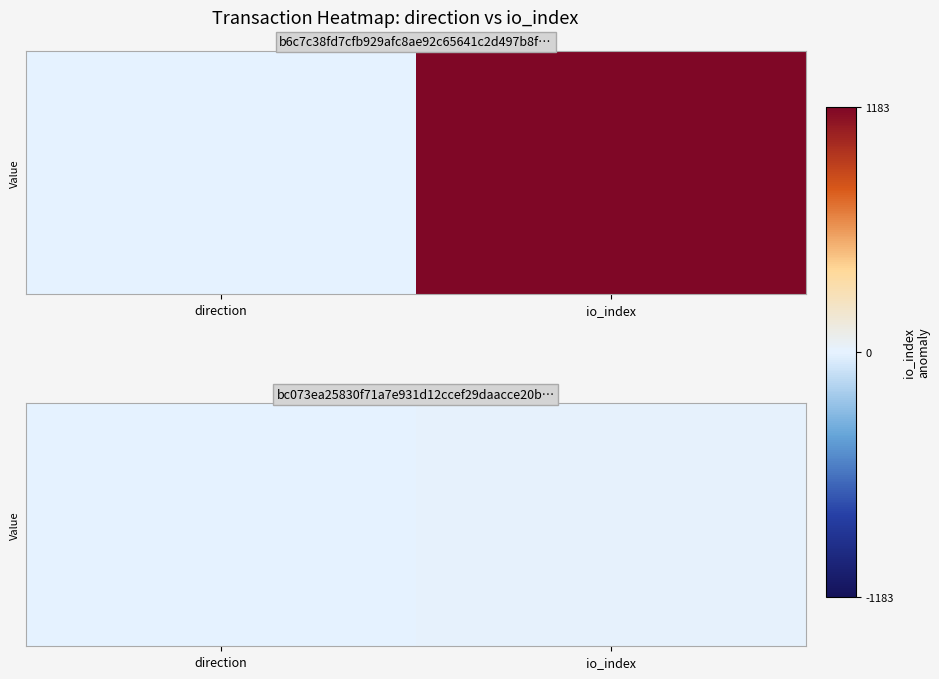

What is the change in value from direction to io_index?

+10